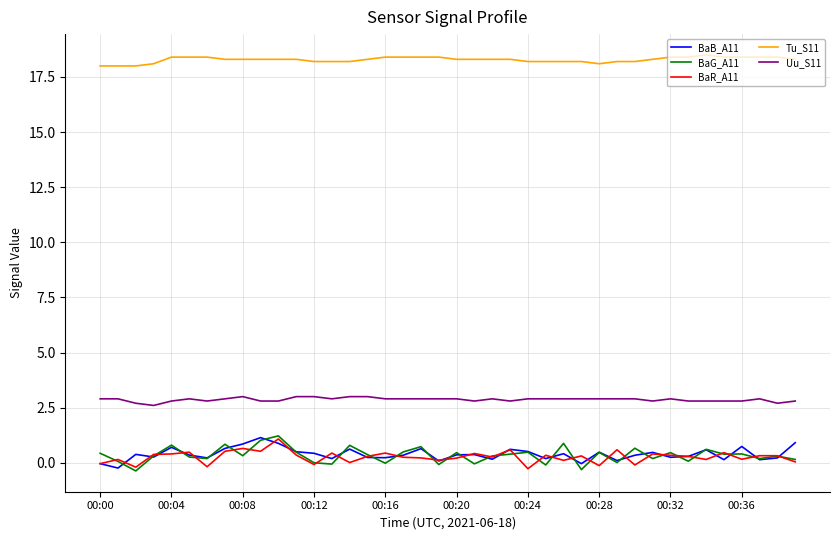

What is the maximum value shown in the chart?

18.5